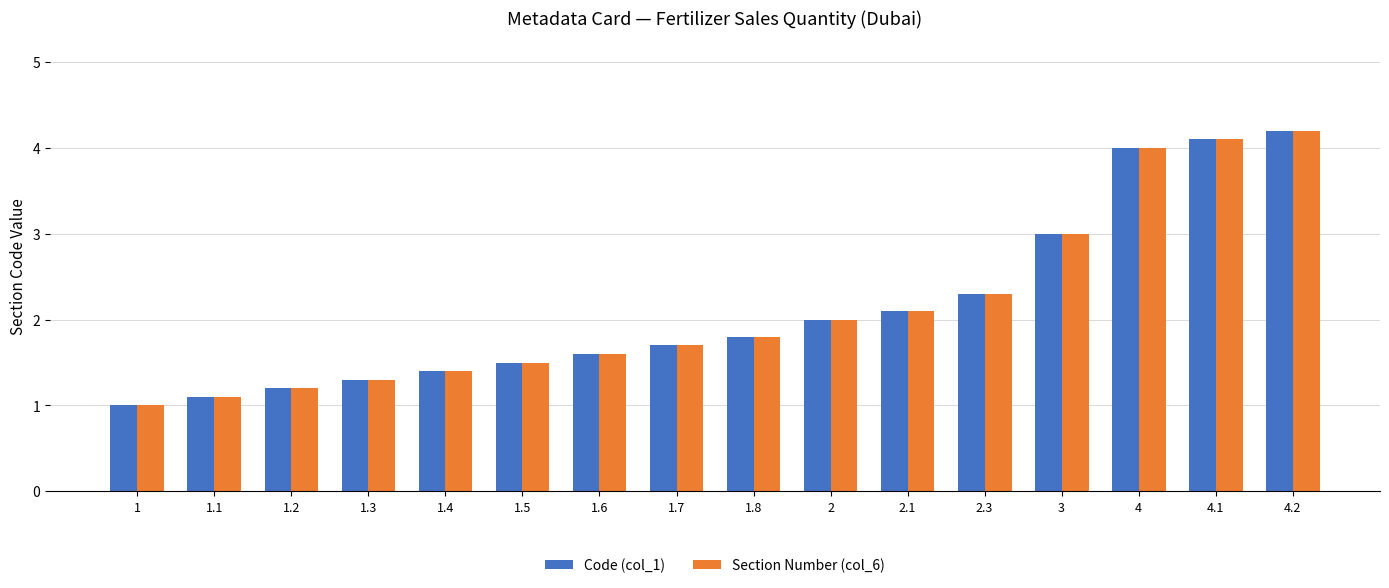

List the labels in order of Code (col_1) value, largest first.

4.2, 4.1, 4, 3, 2.3, 2.1, 2, 1.8, 1.7, 1.6, 1.5, 1.4, 1.3, 1.2, 1.1, 1